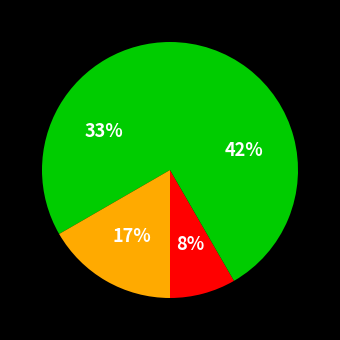

Count the number of slices in the pie.

4